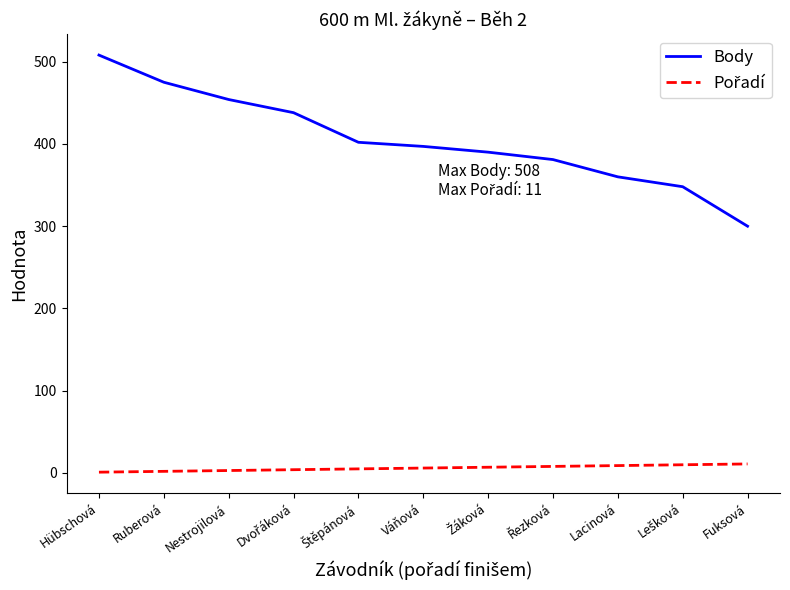

Which series has the widest spread of values?

Body